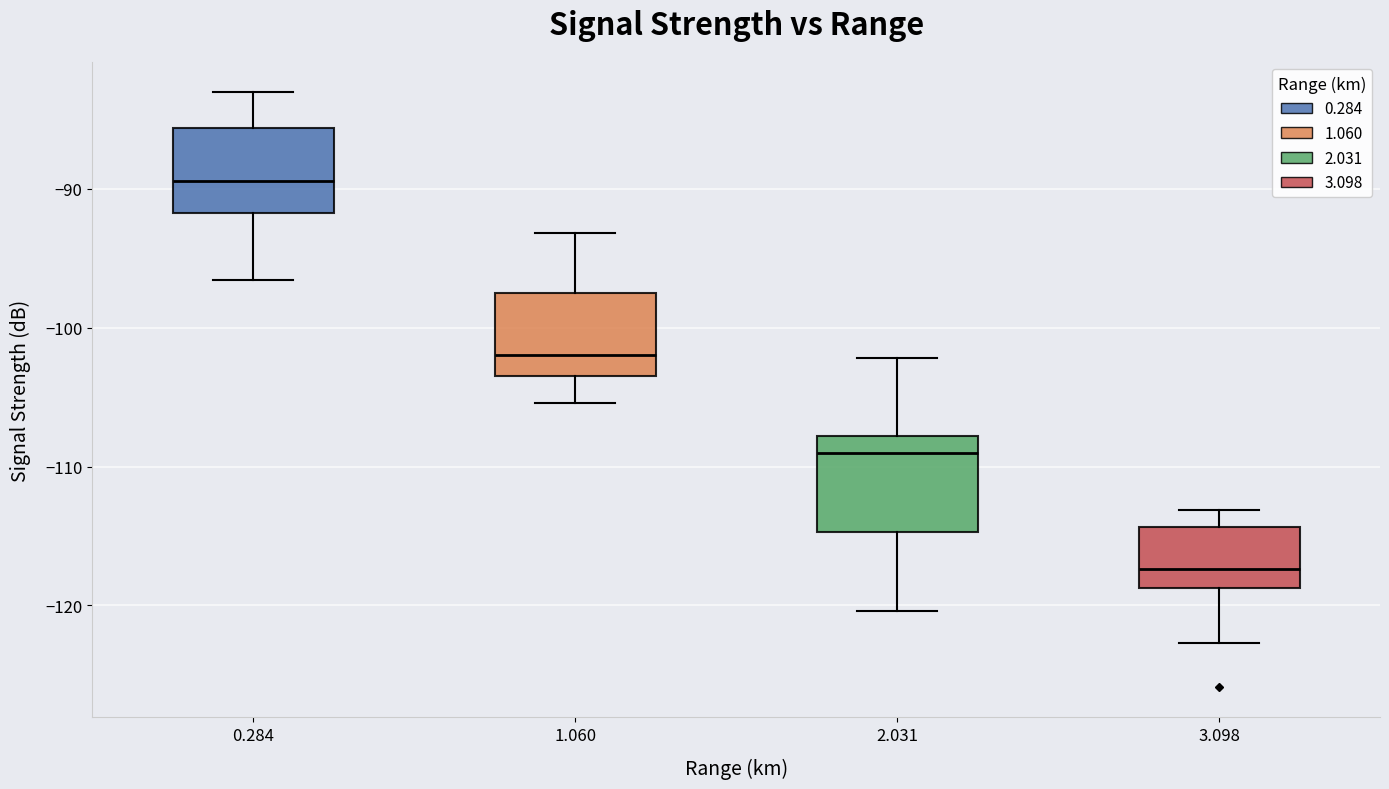

Where is the upper edge of the box at x = 0.284 on the y-axis? The values are not printed on the chart, so give them approximately, as read against the axis.

-86